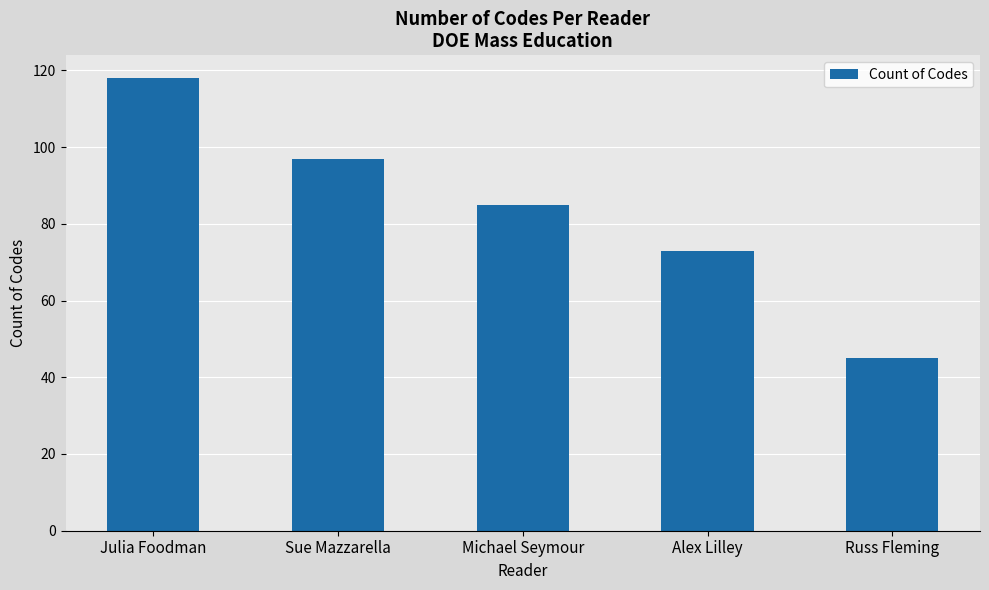

List the labels in order of value, largest first.

Julia Foodman, Sue Mazzarella, Michael Seymour, Alex Lilley, Russ Fleming